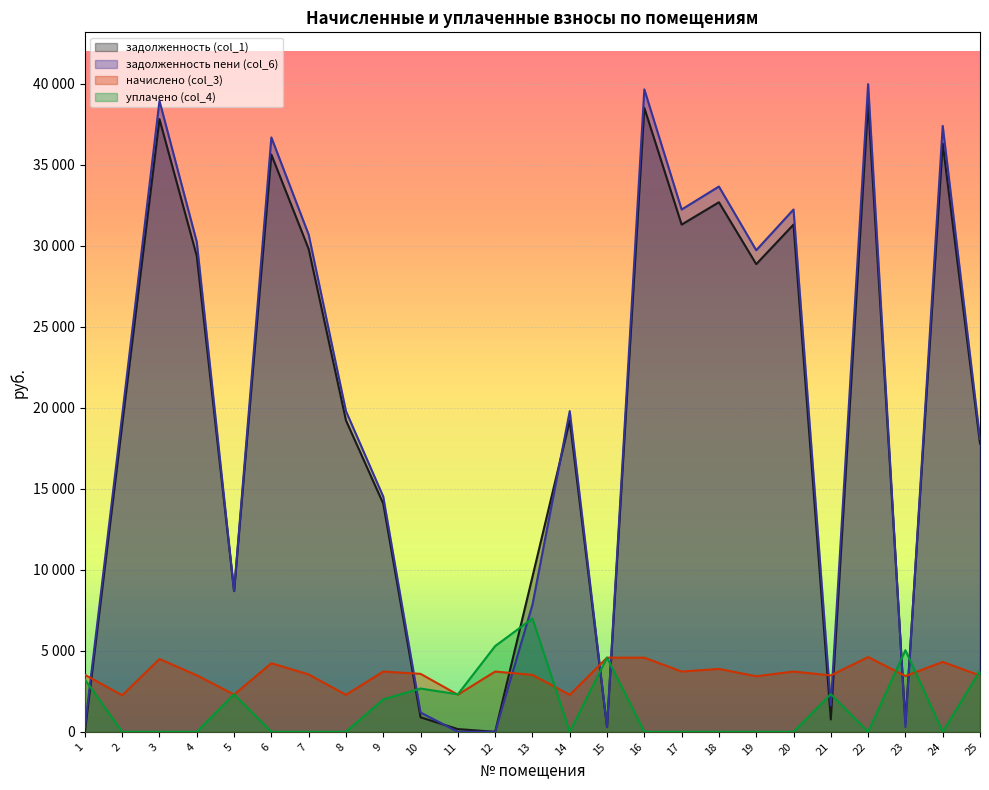

Which label corresponds to the smallest value in the chart?

1